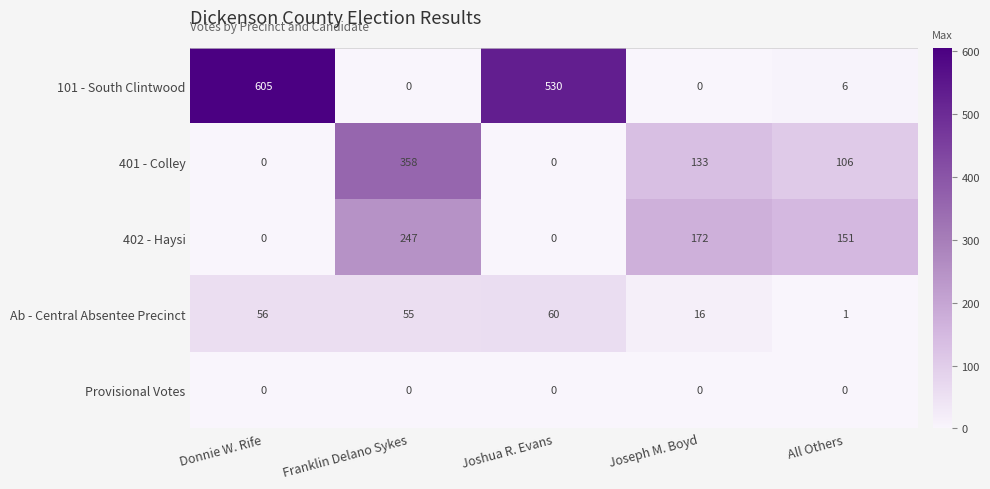

At how many categories does at least one series exceed 247?

3